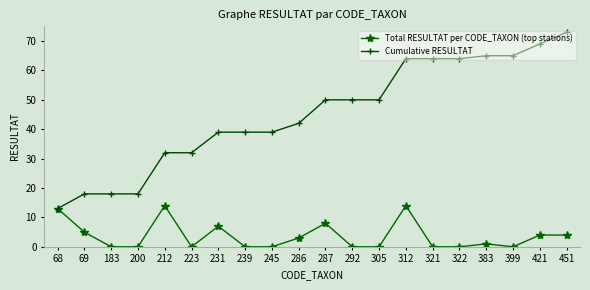

Which series has the largest range (max minus min)?

Cumulative RESULTAT